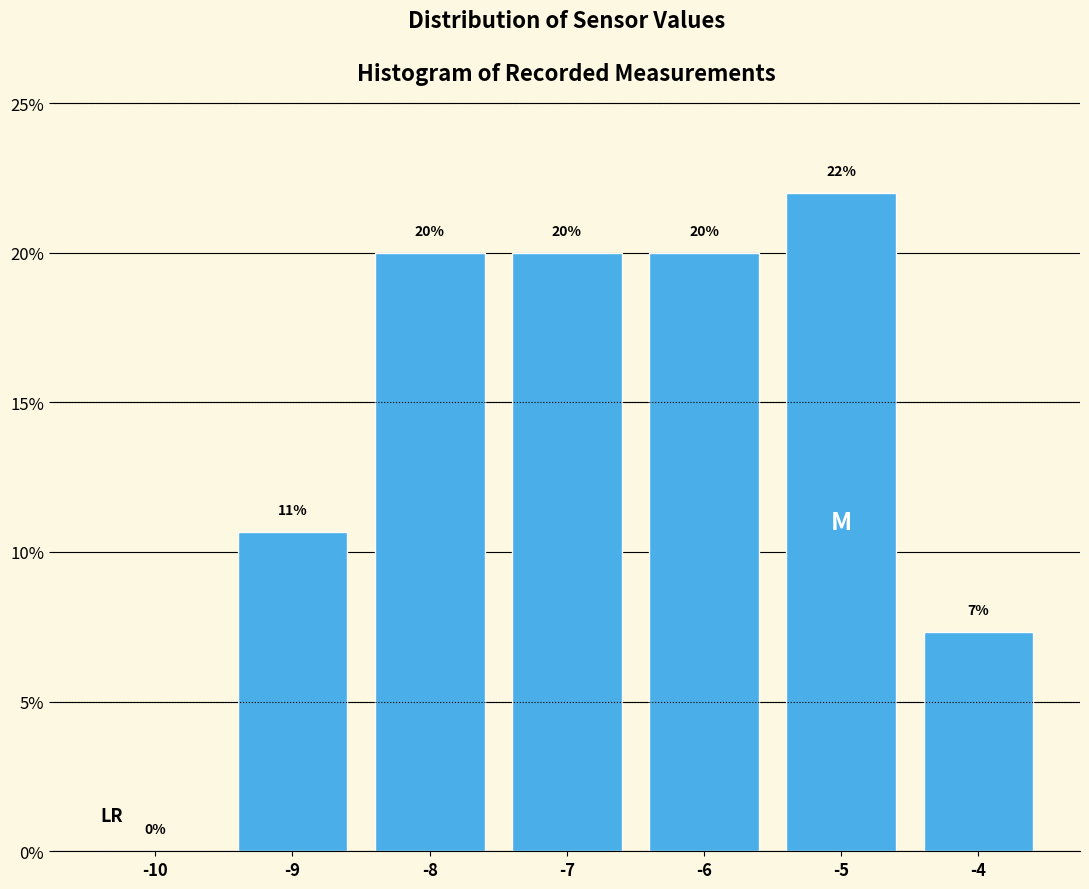

Over which range of the x-axis is the bar tallest?

-5.5 to -4.5